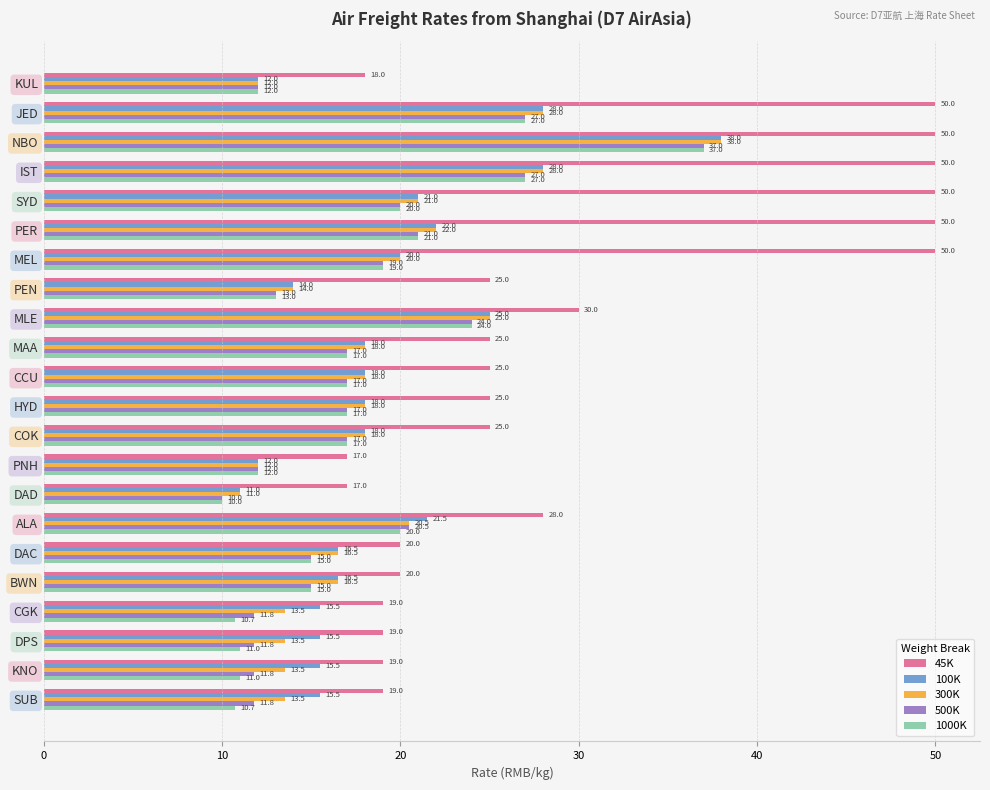

What is the difference between the maximum and second lowest values in the 500K series?

25.2